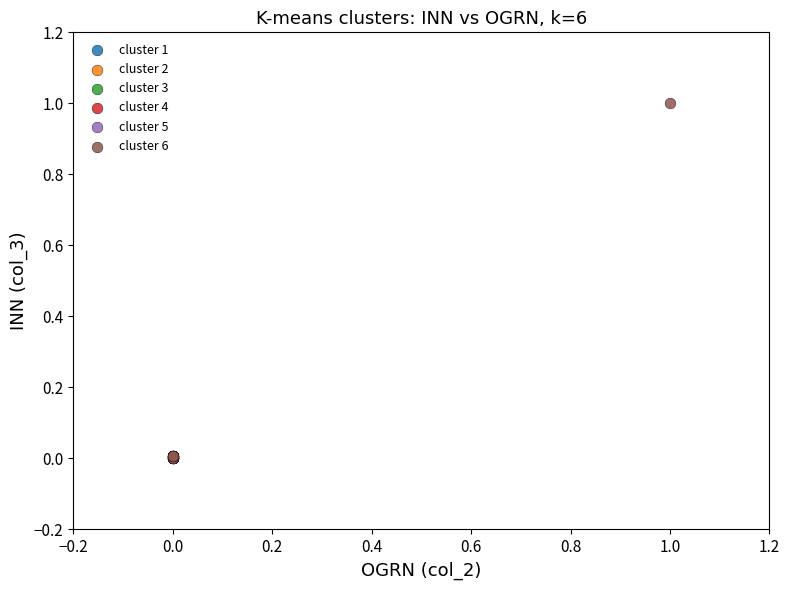

Which series reaches the maximum Y coordinate?

cluster 6